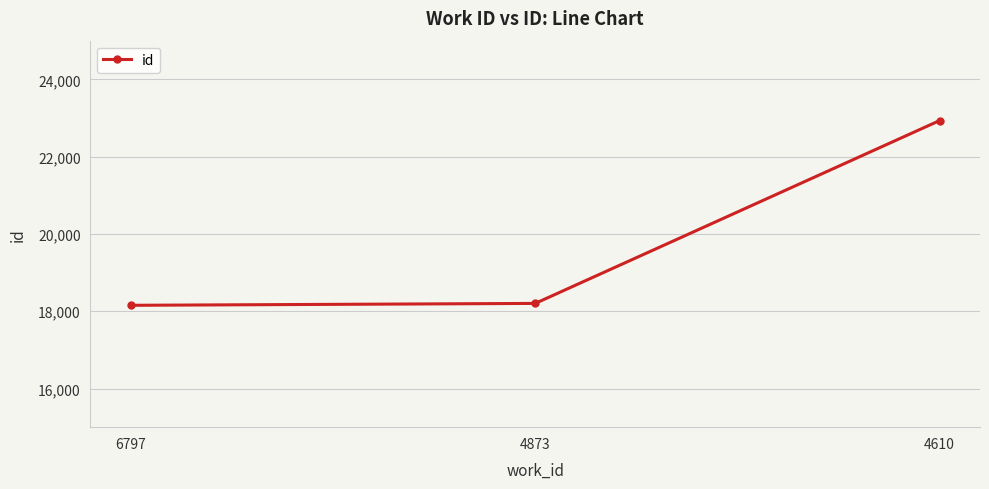

What is the smallest value displayed?

18153